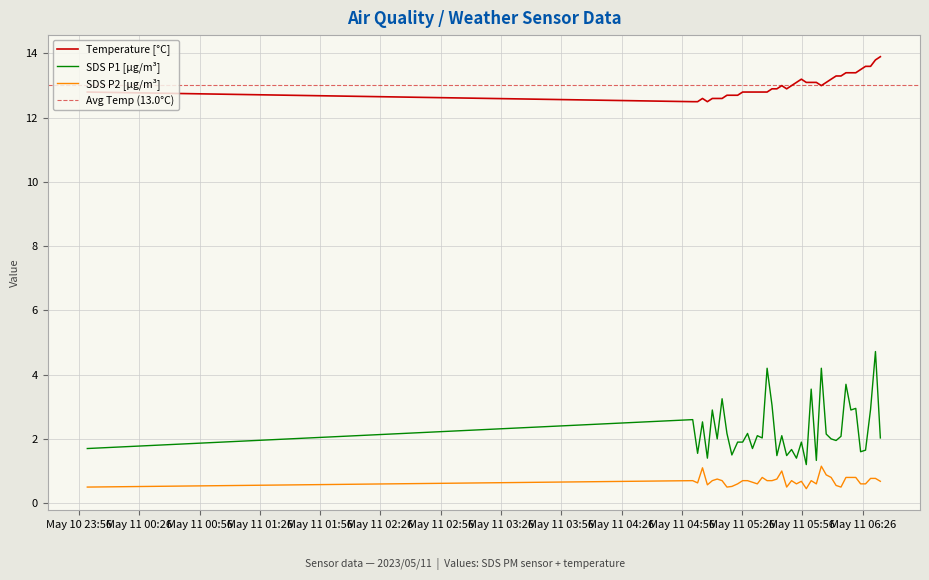

How many distinct data groups are displayed?

3